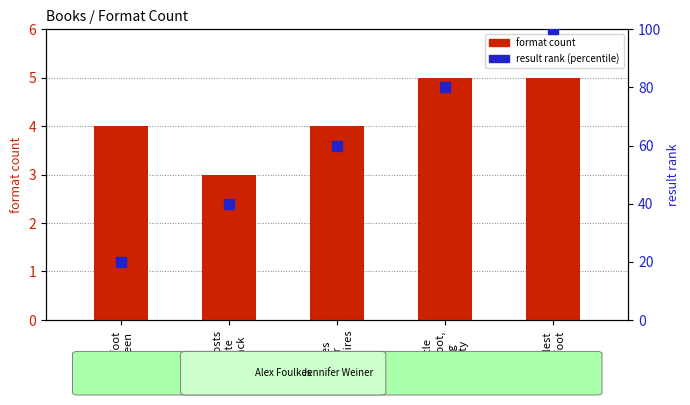

Which label corresponds to the largest value in the chart?

Littlest
Bigfoot